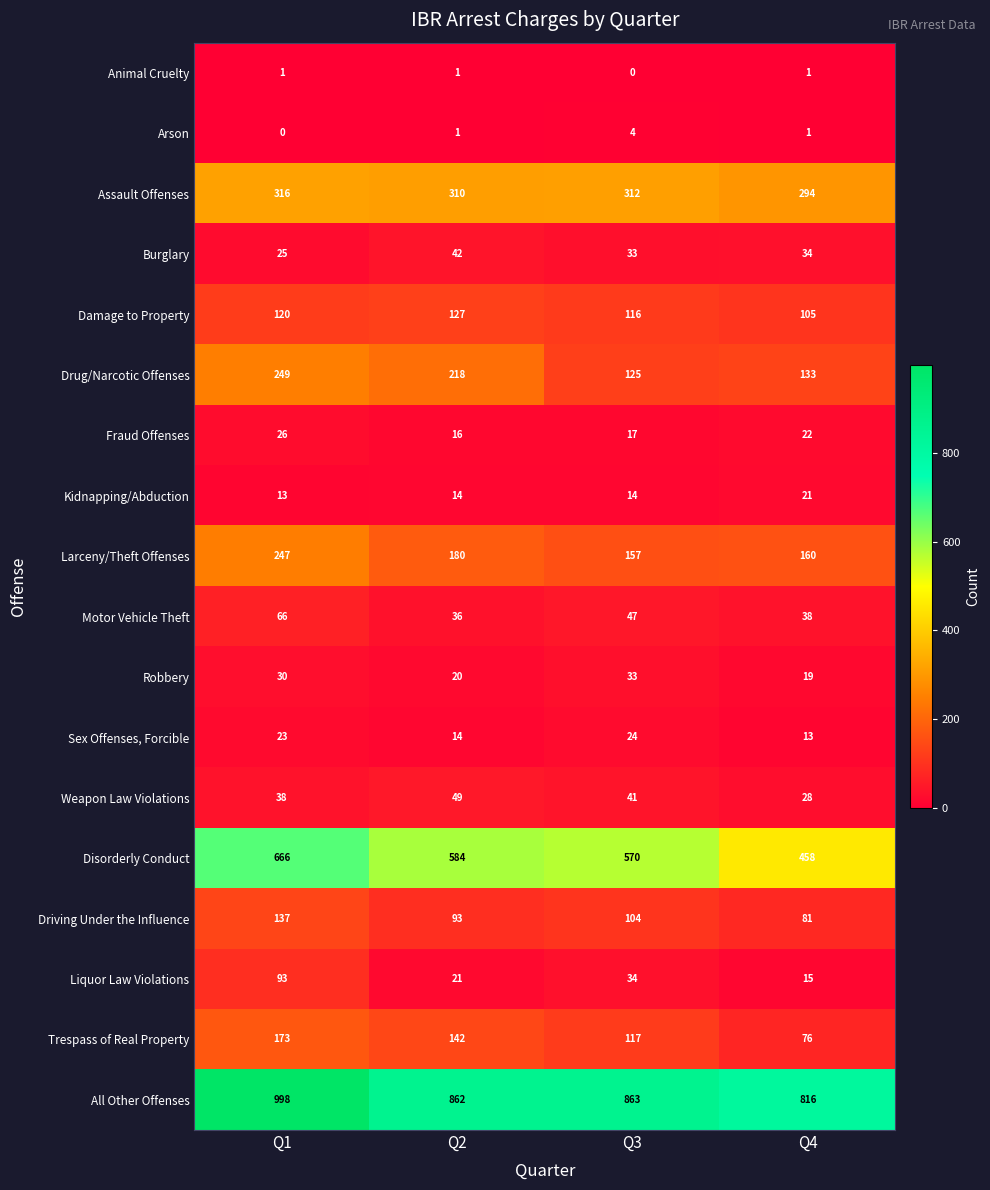

Rank the series by their maximum value, from highest to lowest.

All Other Offenses, Disorderly Conduct, Assault Offenses, Drug/Narcotic Offenses, Larceny/Theft Offenses, Trespass of Real Property, Driving Under the Influence, Damage to Property, Liquor Law Violations, Motor Vehicle Theft, Weapon Law Violations, Burglary, Robbery, Fraud Offenses, Sex Offenses, Forcible, Kidnapping/Abduction, Arson, Animal Cruelty